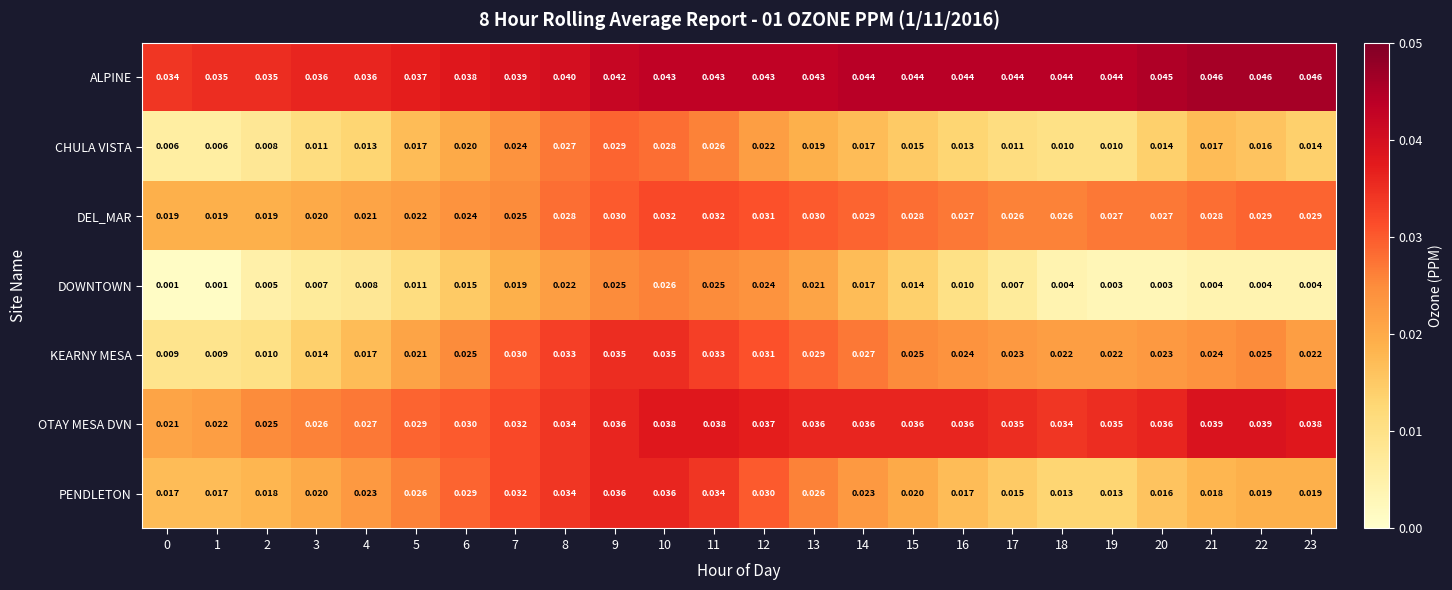

At which category is the sum across all series the highest?

10